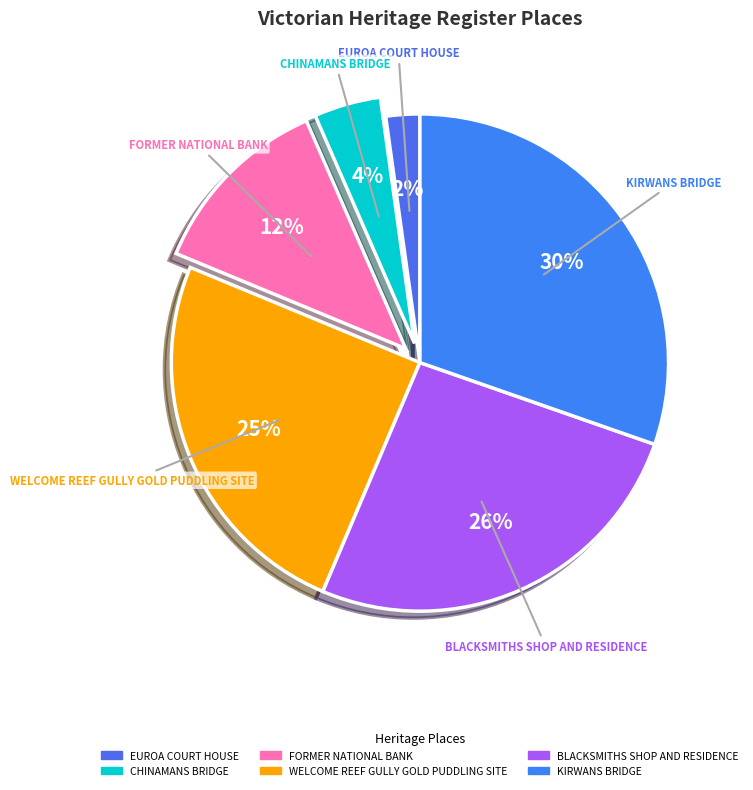

How many segments does this pie chart have?

6